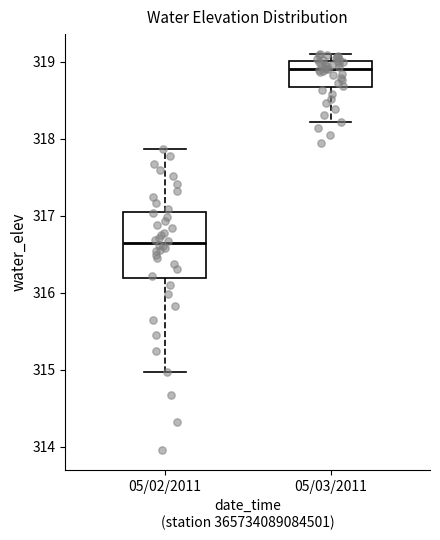

Where is the upper edge of the box for 05/03/2011 on the y-axis? The values are not printed on the chart, so give them approximately, as read against the axis.

319.0